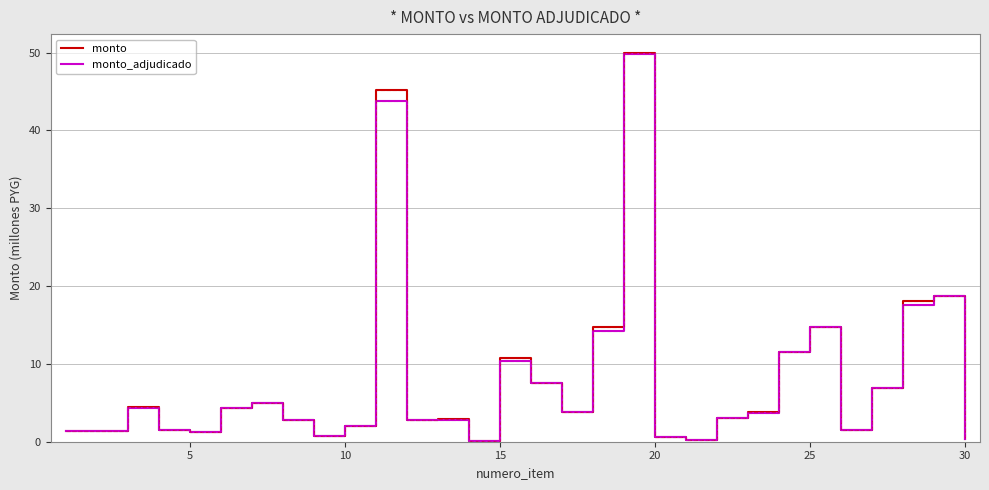

What is the maximum value for monto_adjudicado?

49.8